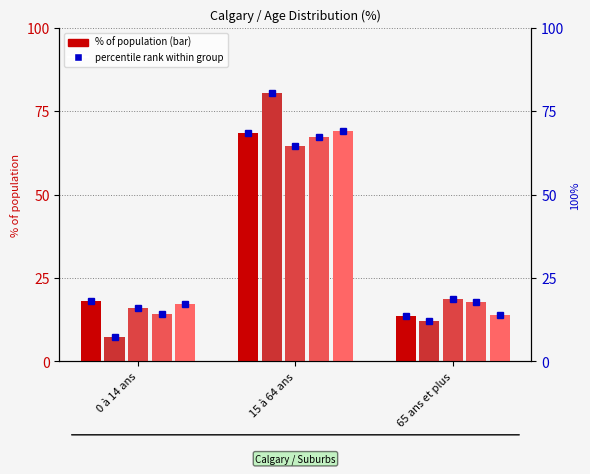

What is the sum of the 48062261 (Total) values at 0 à 14 ans and 65 ans et plus?

31.9